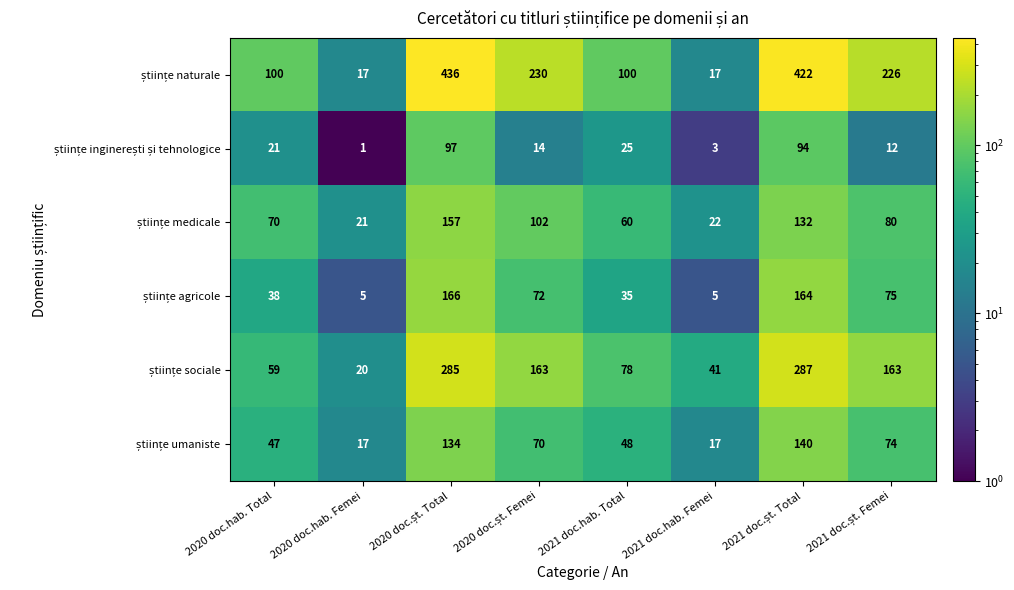

What is the spread (max minus min) of values at 2021 doc.hab. Femei?

38